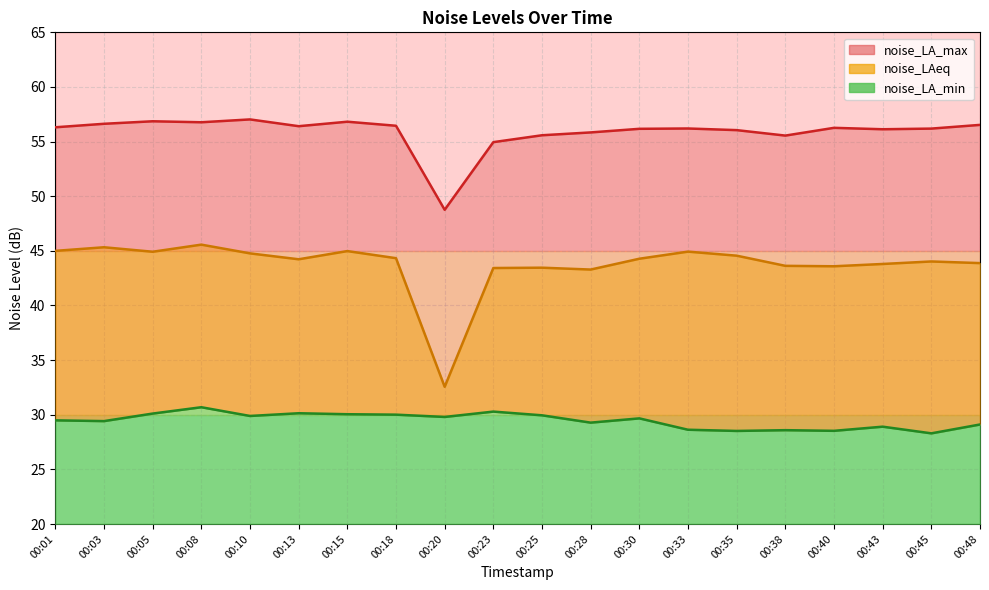

What is the total value across all series at 00:43?

128.8